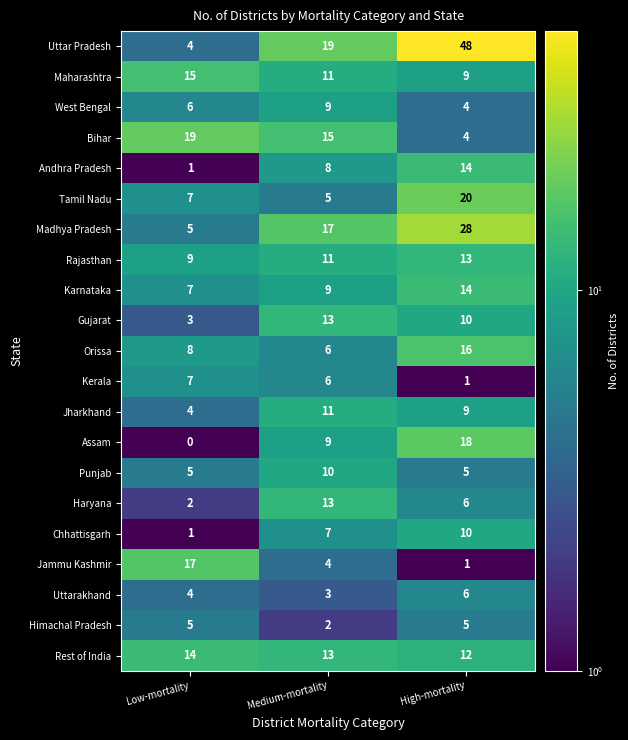

What is the sum of all Andhra Pradesh values?

23